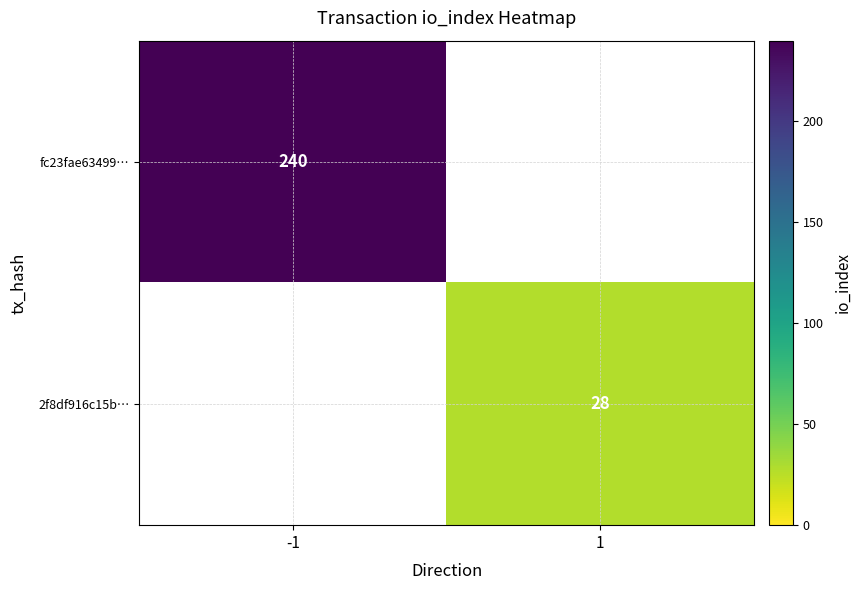

The value of fc23fae63499… at -1 is 335. True or false?

False